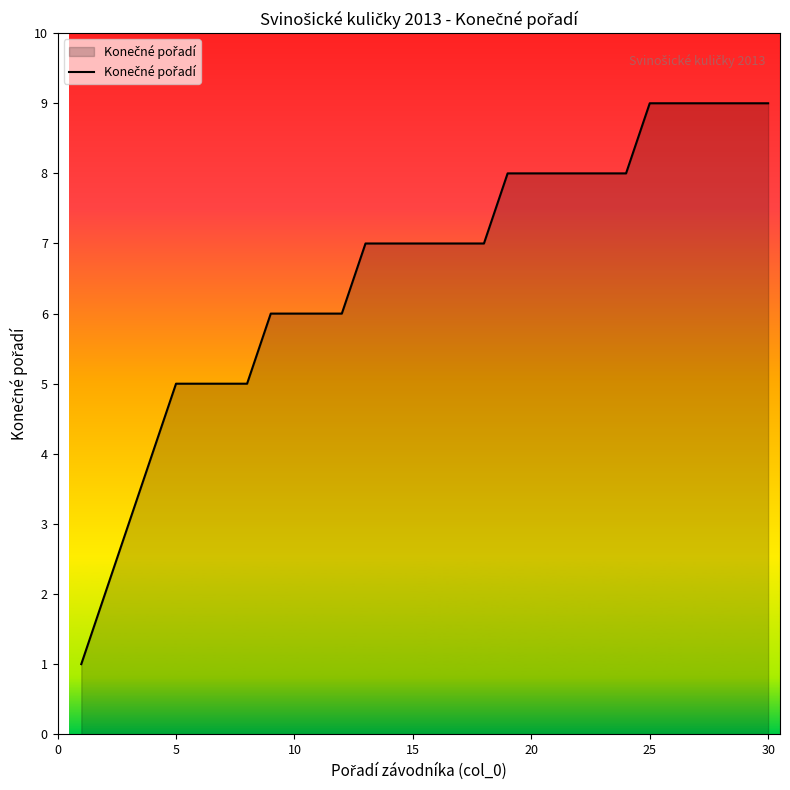

What is the difference between the maximum and minimum values?

8